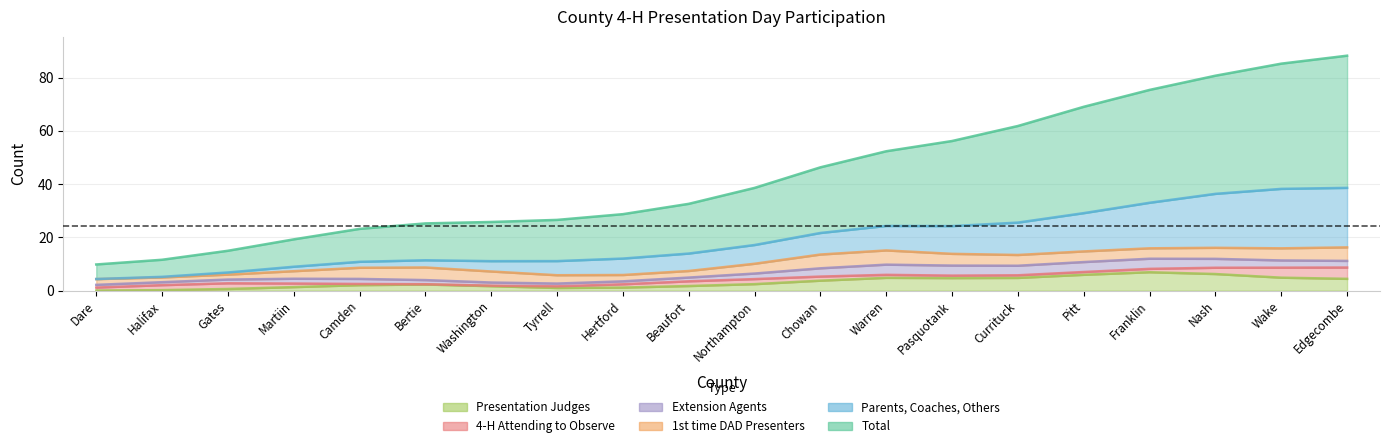

The value of Total at Edgecombe is 92. True or false?

False